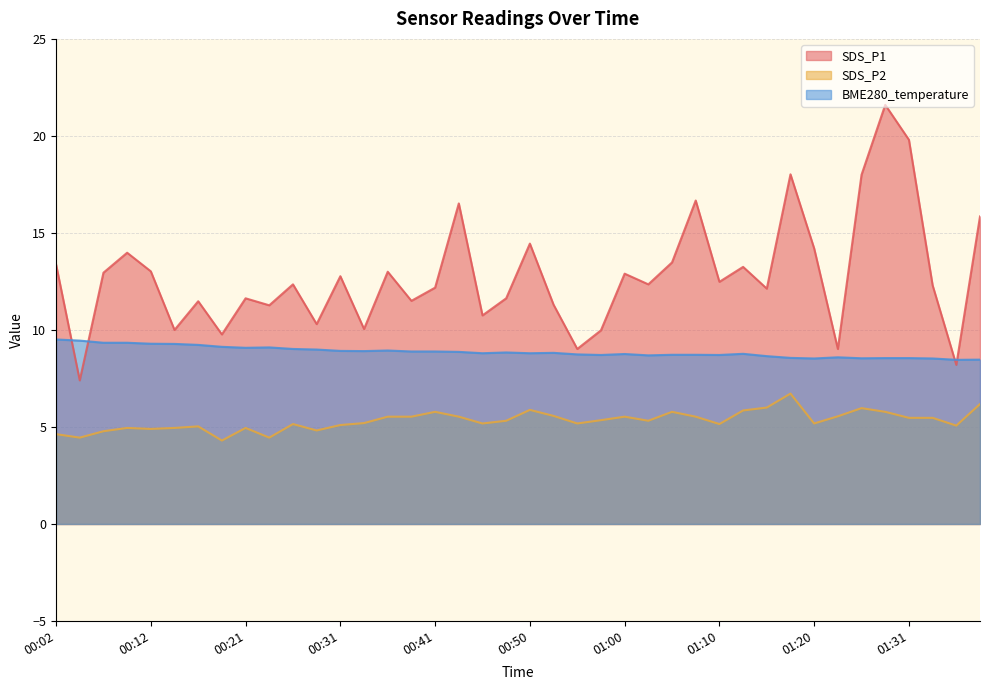

List the series in order of their overall mean, highest first.

SDS_P1, BME280_temperature, SDS_P2